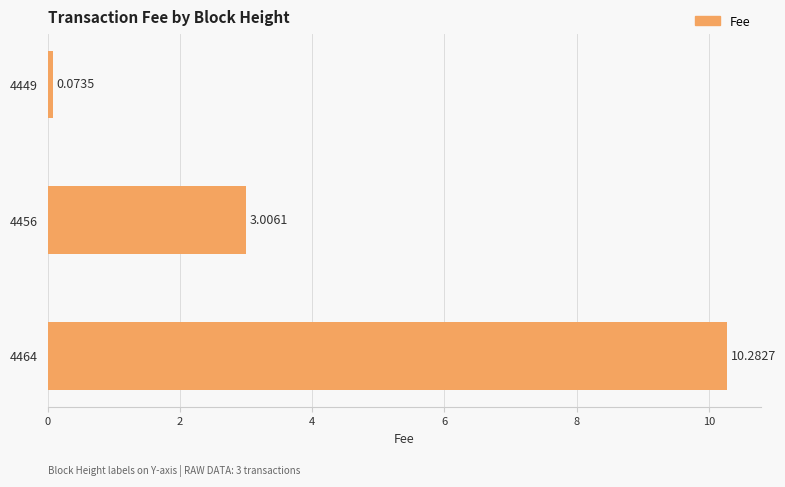

Between 4449 and 4464, which is larger?

4464